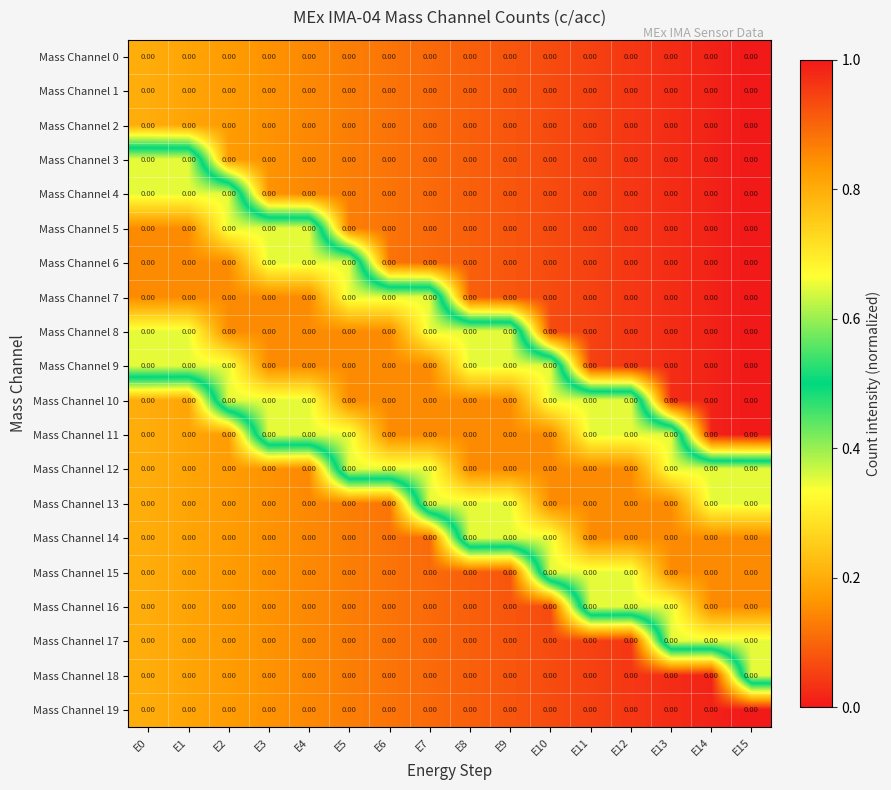

What is the approximate value of Mass Channel 1 at E11?

0.1